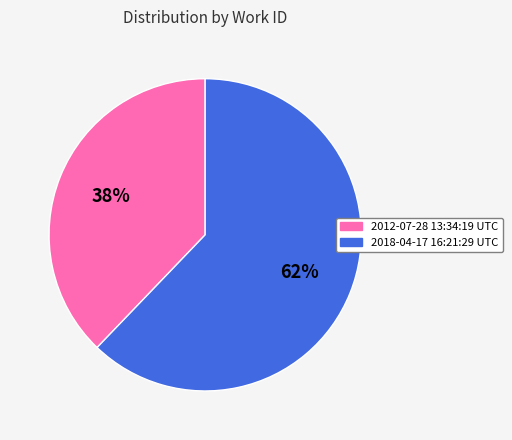

Do 2012-07-28 13:34:19 UTC and 2018-04-17 16:21:29 UTC together represent more than half of the pie?

Yes